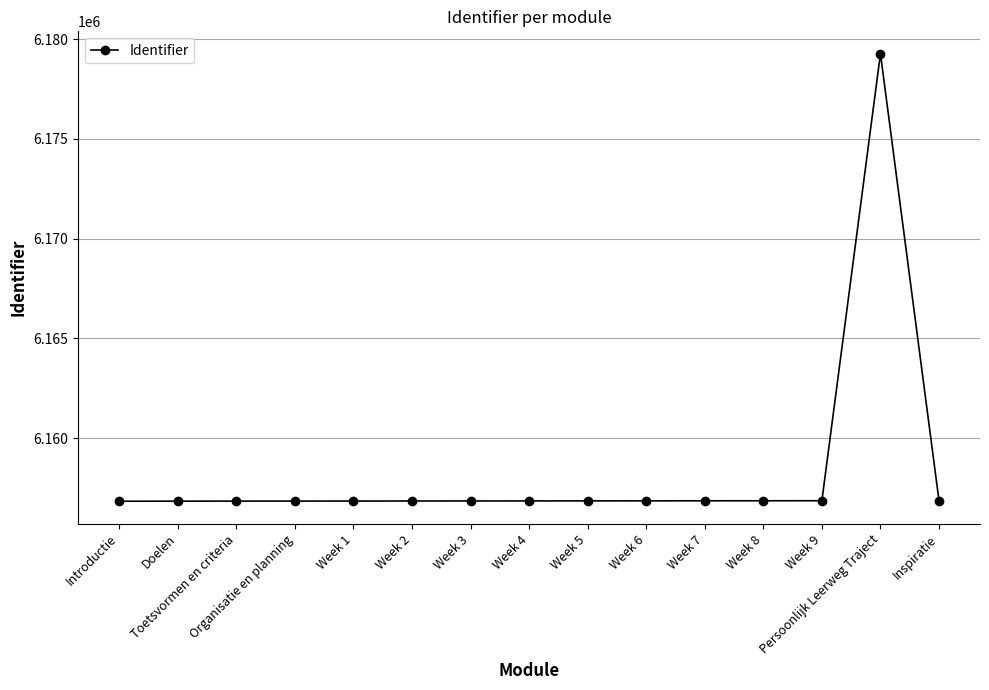

True or false: there are more than 0 points higher than both neighbors.

True